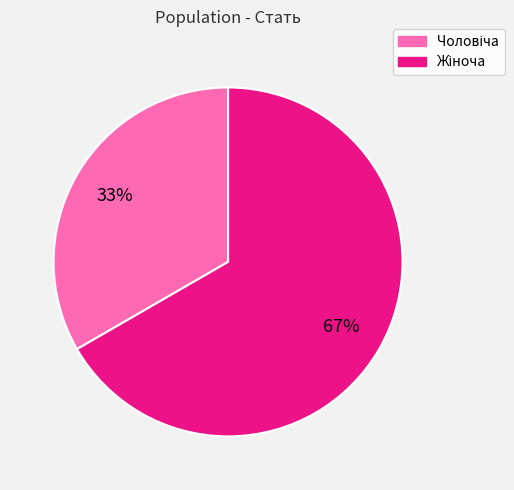

Does any single category account for the majority?

Yes